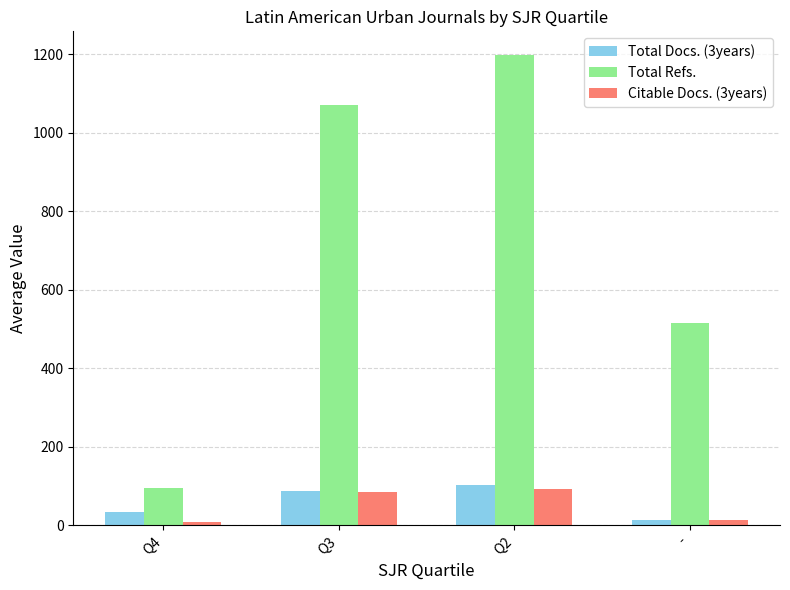

What is the average value of the Total Refs. series?

720.2